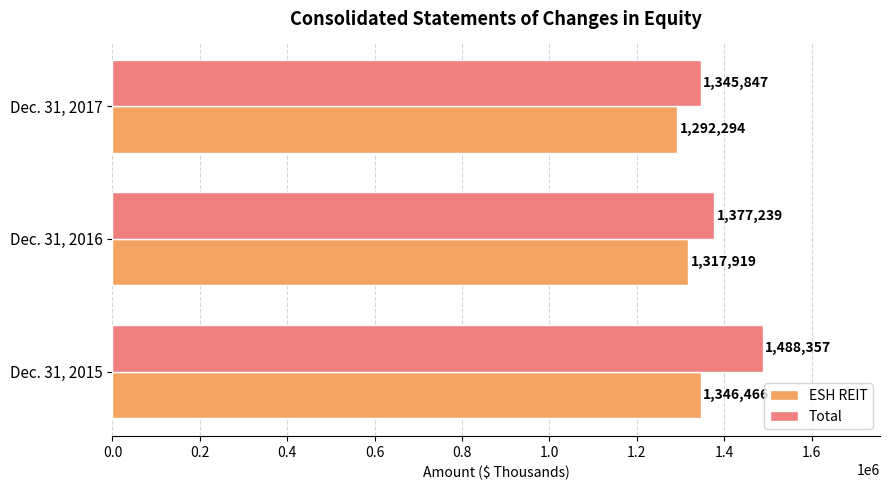

List the series in order of their peak value, highest first.

Total, ESH REIT